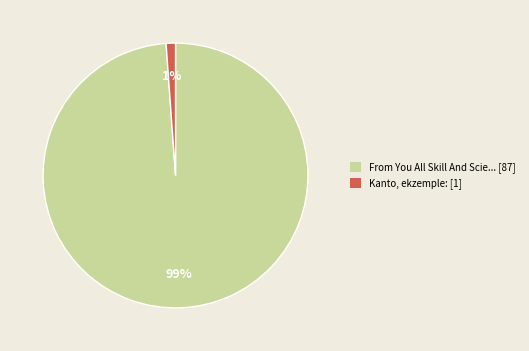

Combined, do Kanto, ekzemple: [1] and From You All Skill And Scie... [87] account for over 50%?

Yes